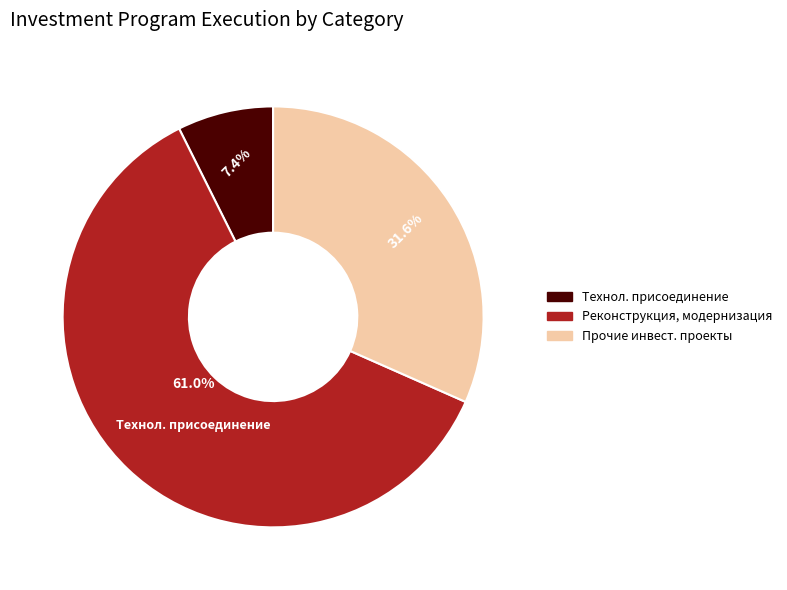

How many slices are in this pie chart?

3